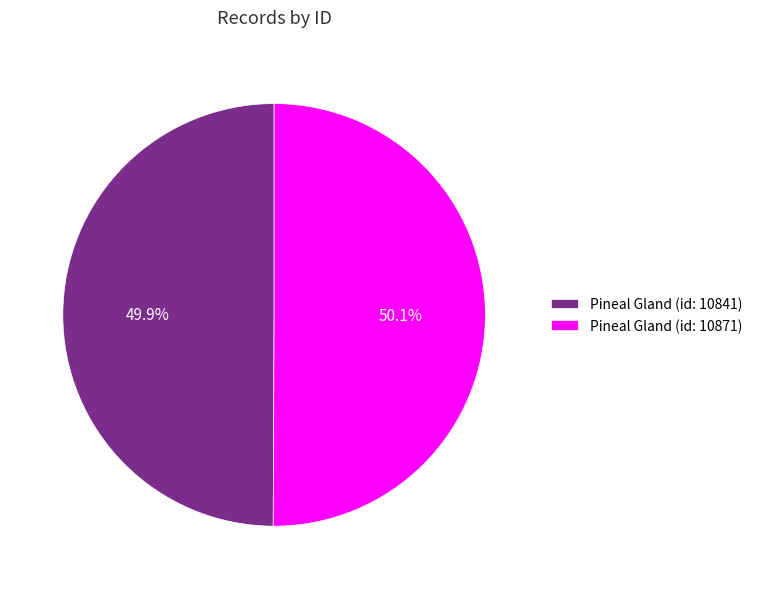

Count the number of slices in the pie.

2